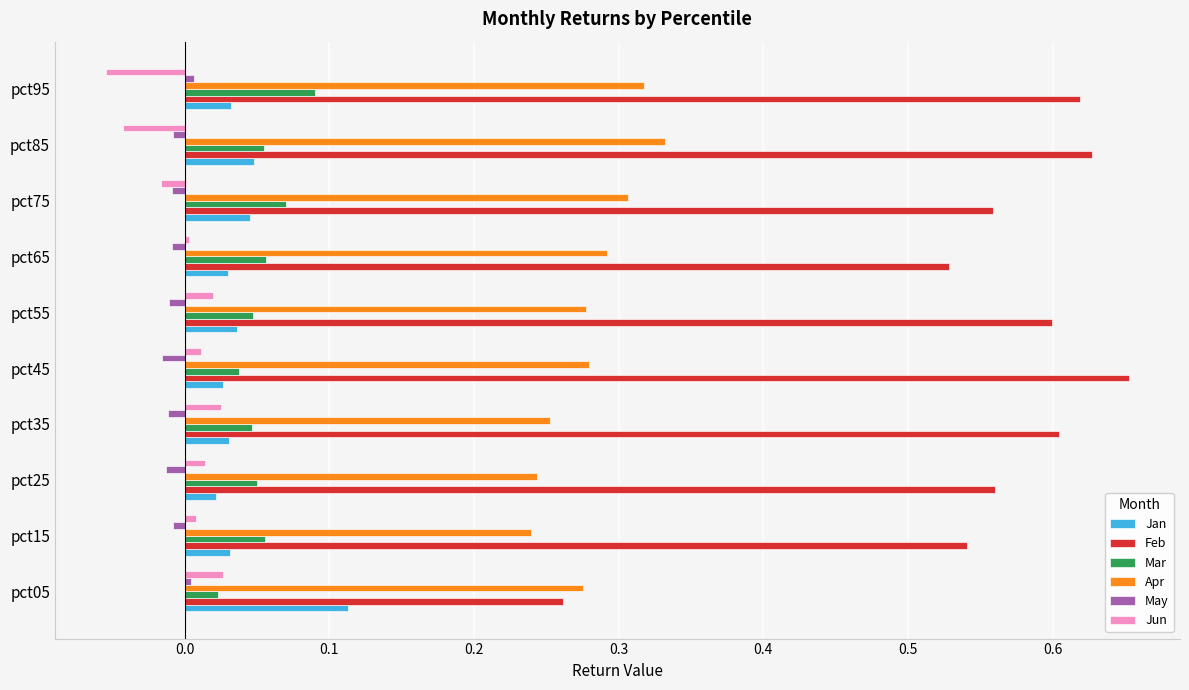

The May series shows 0.0 at pct95. True or false?

True